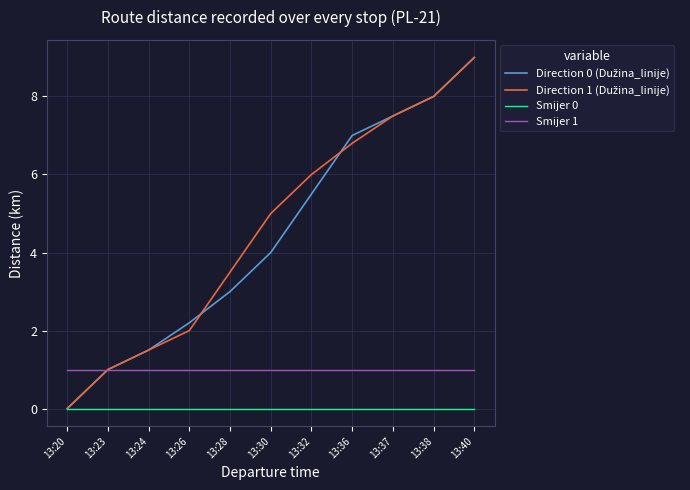

Is it true that Smijer 1 equals 1.0 at 13:20?

True